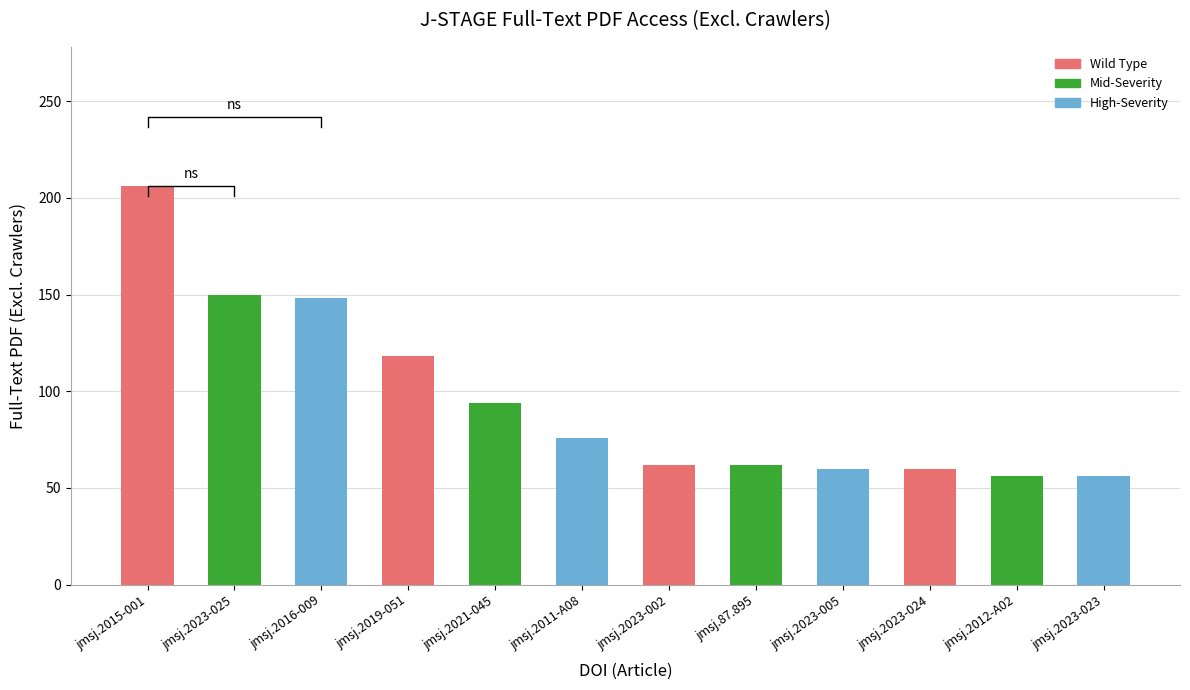

The value at jmsj.2023-024 is 79. True or false?

False